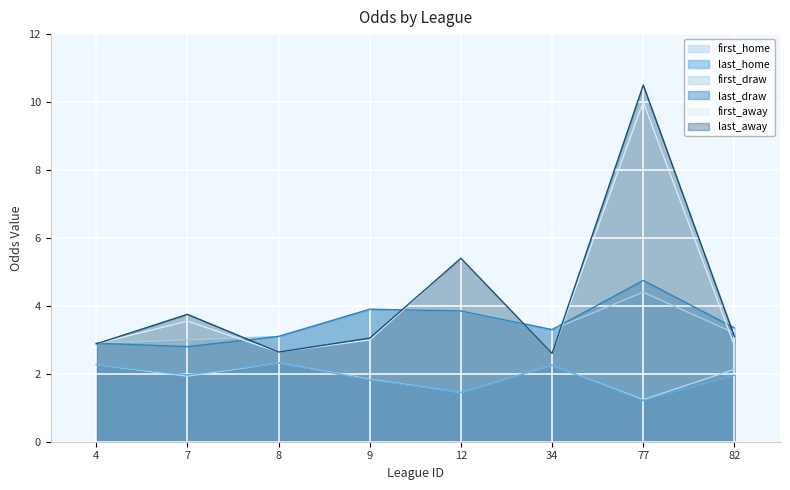

How many lines are shown in the chart?

6